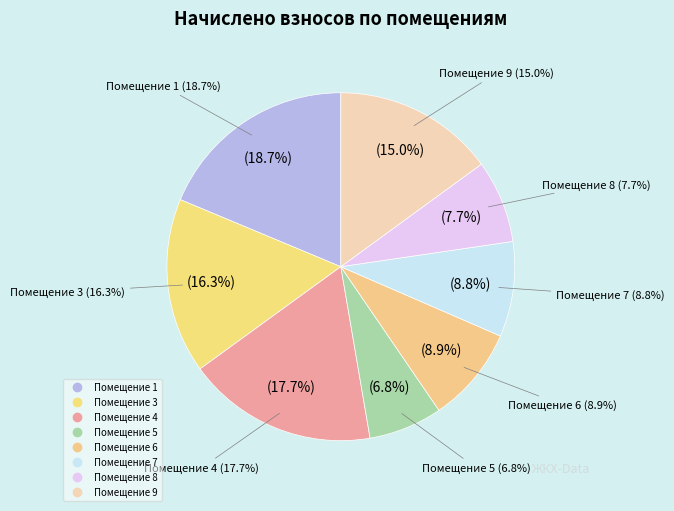

What percentage do 9 and 4 together represent?

32.7%